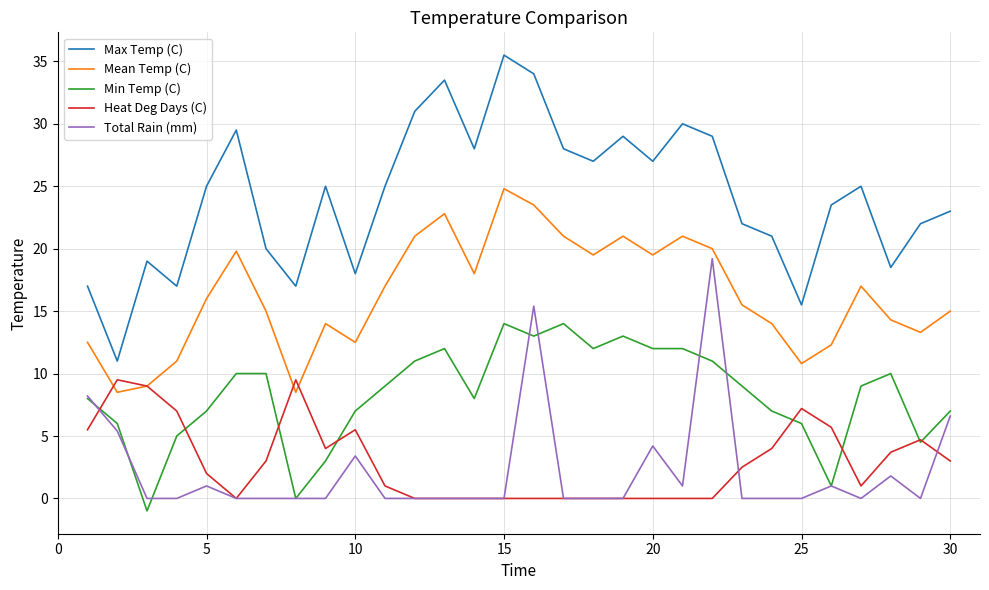

Which series has the largest range (max minus min)?

Max Temp (C)